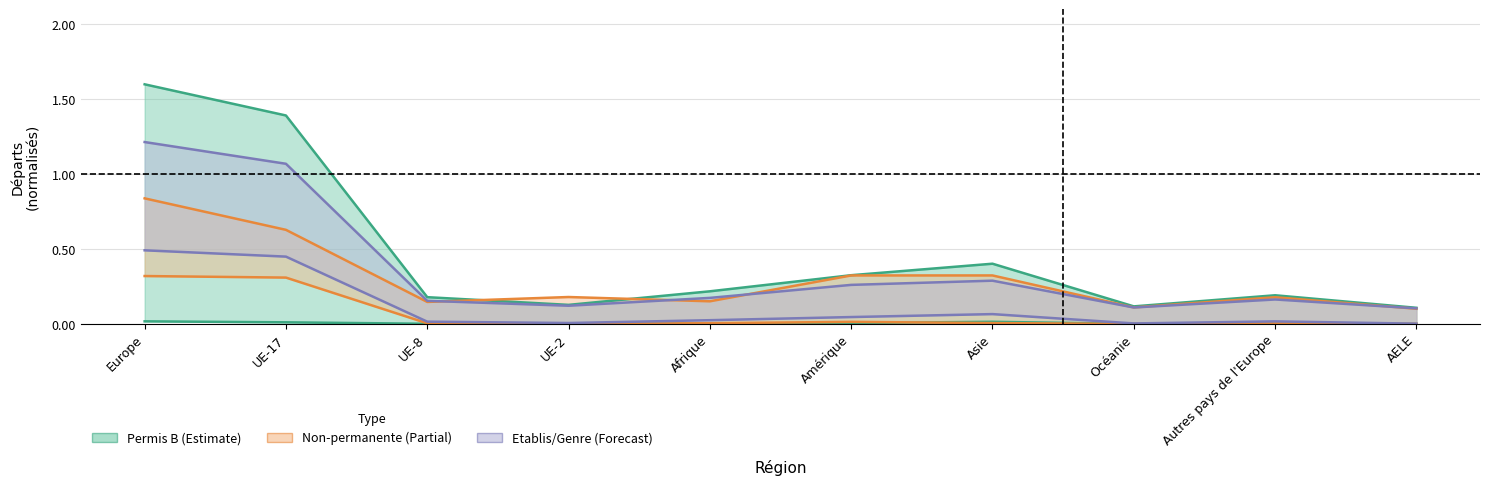

How many lines are shown in the chart?

6